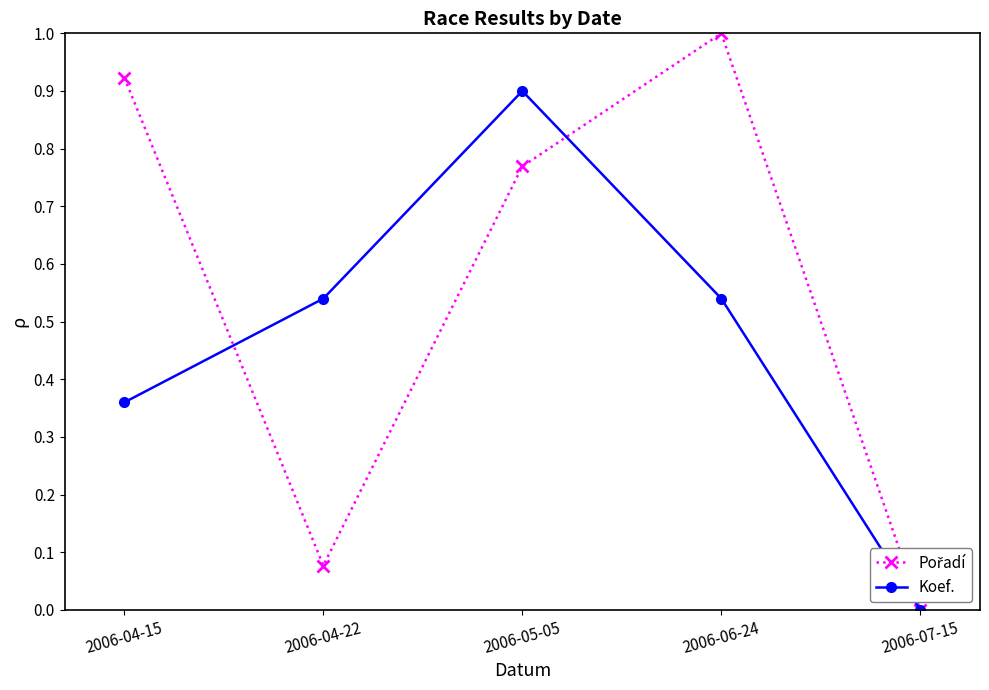

Does the chart display data point markers on the line(s)?

Yes